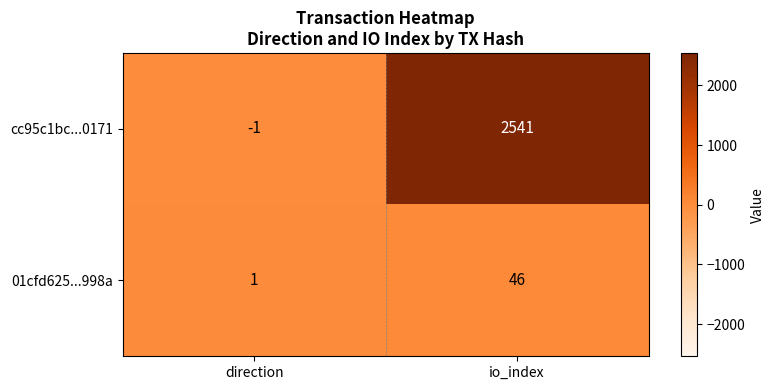

Which category has the highest value across all series?

io_index